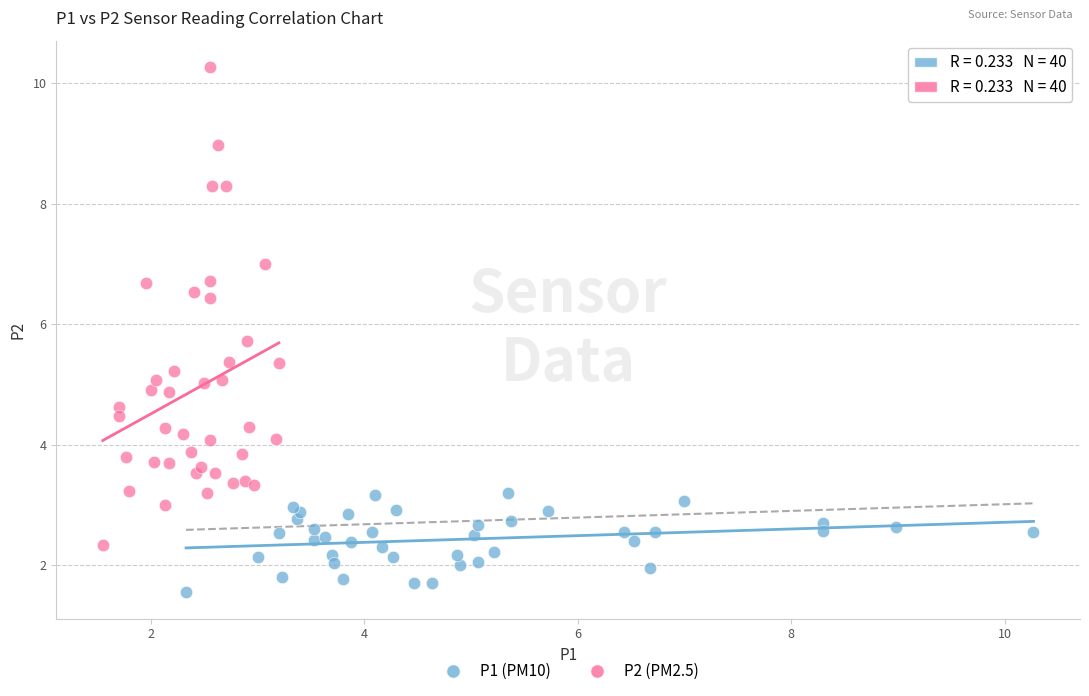

Which series reaches the maximum Y coordinate?

P2 (PM2.5)